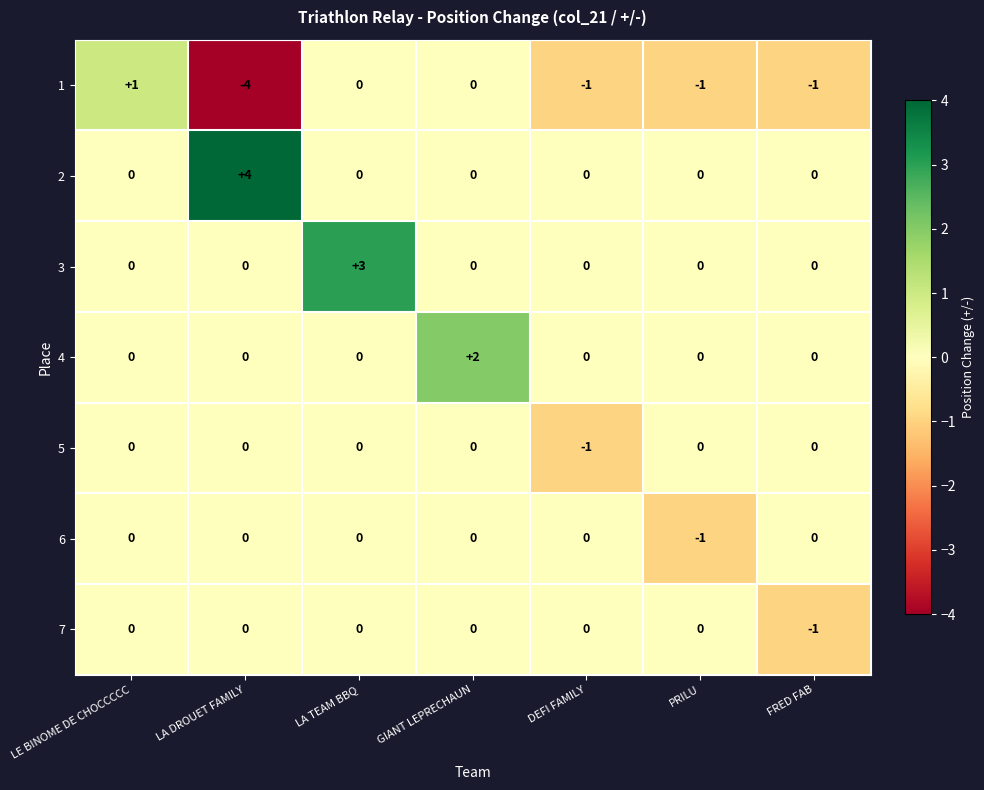

The 3 series shows 0 at LA DROUET FAMILY. True or false?

True